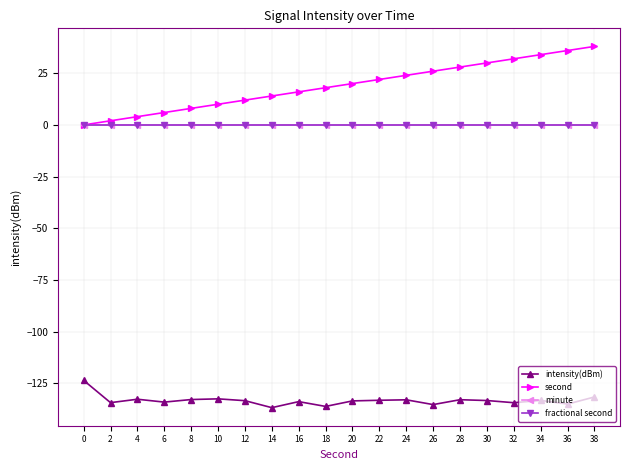

What is the smallest value displayed?

-136.8